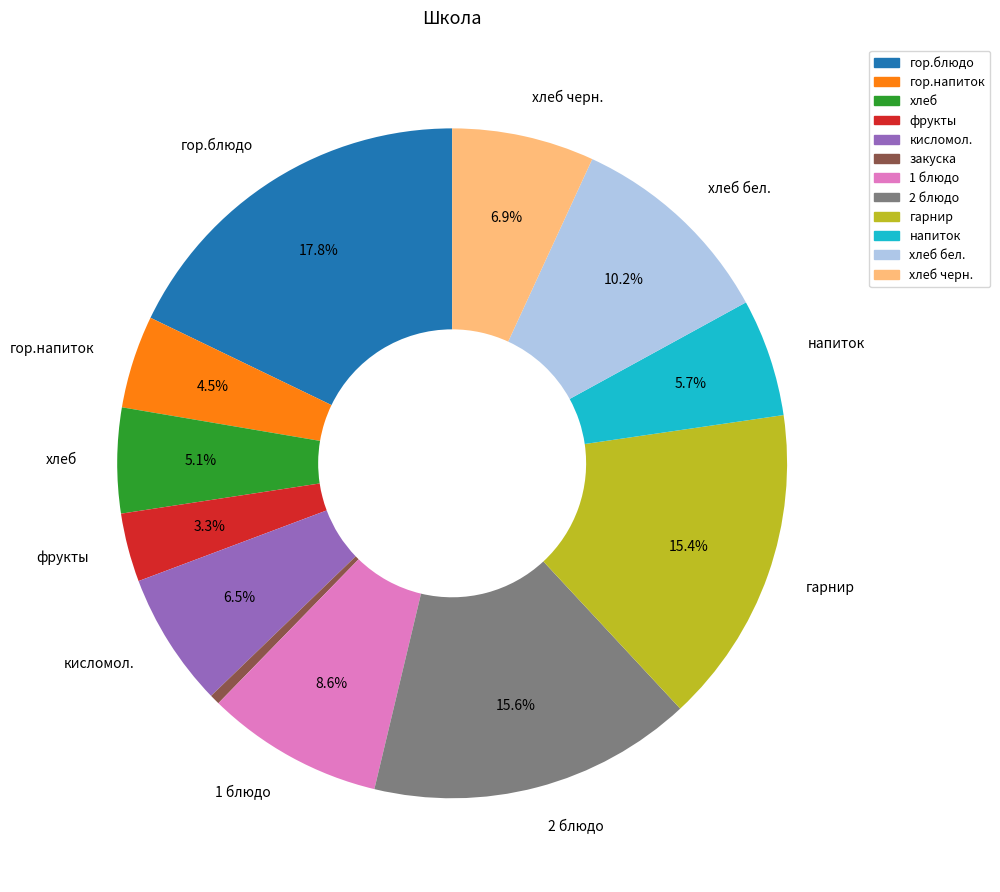

Does any single category account for the majority?

No